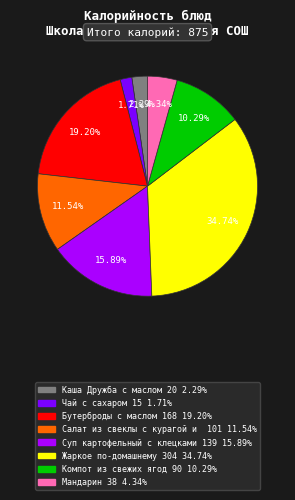

Is there any slice that represents more than half of the pie?

No